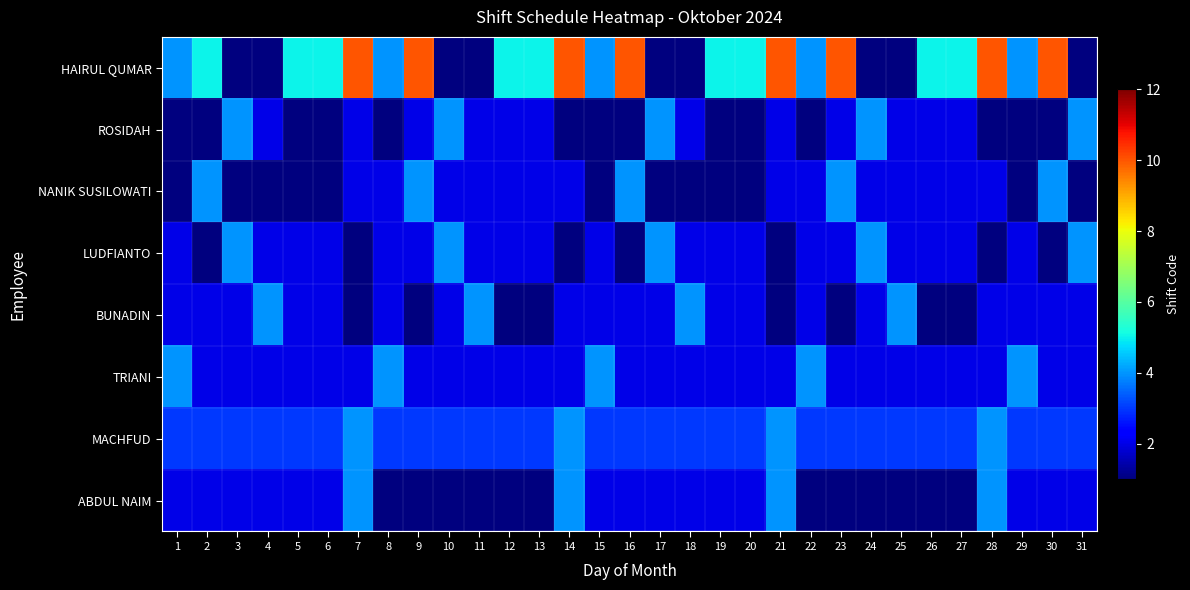

Reading left to right, list all the values displayed in this chart.

HAIRUL QUMAR: 1=4	2=5	3=1	4=1	5=5	6=5	7=10	8=4	9=10	10=1	11=1	12=5	13=5	14=10	15=4	16=10	17=1	18=1	19=5	20=5	21=10	22=4	23=10	24=1	25=1	26=5	27=5	28=10	29=4	30=10	31=1
ROSIDAH: 1=1	2=1	3=4	4=2	5=1	6=1	7=2	8=1	9=2	10=4	11=2	12=2	13=2	14=1	15=1	16=1	17=4	18=2	19=1	20=1	21=2	22=1	23=2	24=4	25=2	26=2	27=2	28=1	29=1	30=1	31=4
NANIK SUSILOWATI: 1=1	2=4	3=1	4=1	5=1	6=1	7=2	8=2	9=4	10=2	11=2	12=2	13=2	14=2	15=1	16=4	17=1	18=1	19=1	20=1	21=2	22=2	23=4	24=2	25=2	26=2	27=2	28=2	29=1	30=4	31=1
LUDFIANTO: 1=2	2=1	3=4	4=2	5=2	6=2	7=1	8=2	9=2	10=4	11=2	12=2	13=2	14=1	15=2	16=1	17=4	18=2	19=2	20=2	21=1	22=2	23=2	24=4	25=2	26=2	27=2	28=1	29=2	30=1	31=4
BUNADIN: 1=2	2=2	3=2	4=4	5=2	6=2	7=1	8=2	9=1	10=2	11=4	12=1	13=1	14=2	15=2	16=2	17=2	18=4	19=2	20=2	21=1	22=2	23=1	24=2	25=4	26=1	27=1	28=2	29=2	30=2	31=2
TRIANI: 1=4	2=2	3=2	4=2	5=2	6=2	7=2	8=4	9=2	10=2	11=2	12=2	13=2	14=2	15=4	16=2	17=2	18=2	19=2	20=2	21=2	22=4	23=2	24=2	25=2	26=2	27=2	28=2	29=4	30=2	31=2
MACHFUD: 1=3	2=3	3=3	4=3	5=3	6=3	7=4	8=3	9=3	10=3	11=3	12=3	13=3	14=4	15=3	16=3	17=3	18=3	19=3	20=3	21=4	22=3	23=3	24=3	25=3	26=3	27=3	28=4	29=3	30=3	31=3
ABDUL NAIM: 1=2	2=2	3=2	4=2	5=2	6=2	7=4	8=1	9=1	10=1	11=1	12=1	13=1	14=4	15=2	16=2	17=2	18=2	19=2	20=2	21=4	22=1	23=1	24=1	25=1	26=1	27=1	28=4	29=2	30=2	31=2